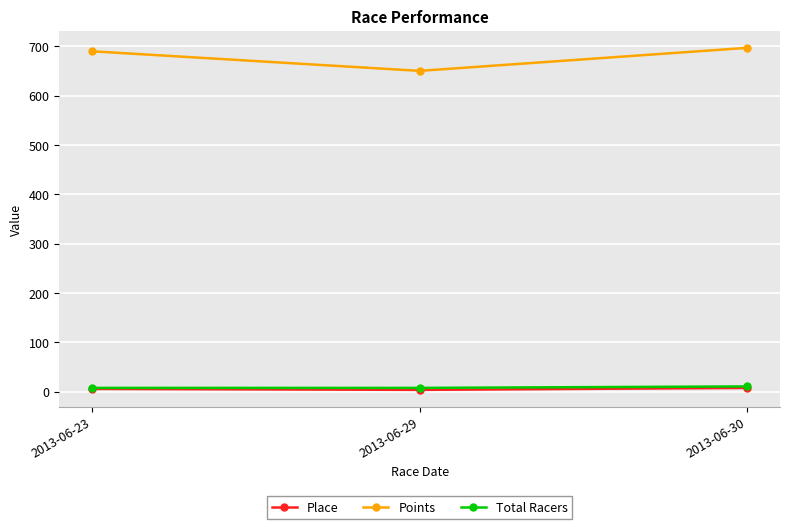

How many Place values are between 4 and 8?

3